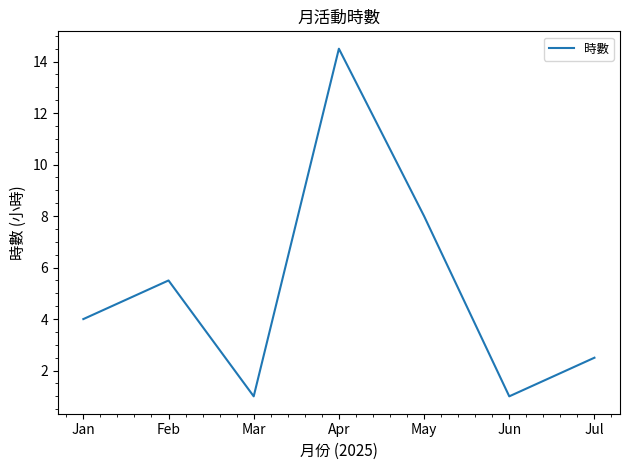

What is the minimum value shown in the chart?

1.0